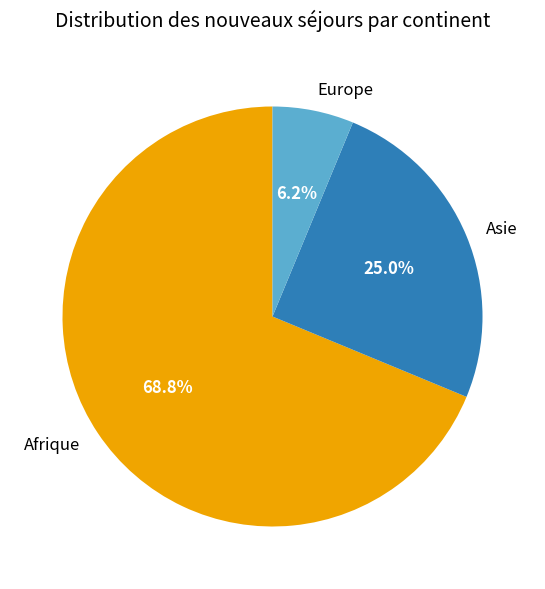

Which category has the biggest portion of the pie?

Afrique